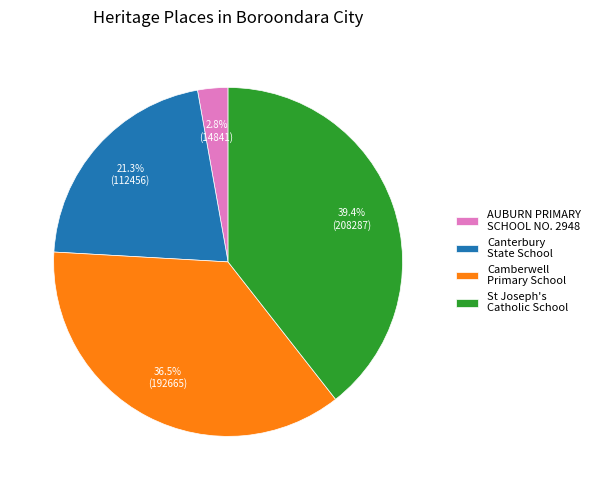

What is the ratio of the value at Canterbury State School to the value at AUBURN PRIMARY SCHOOL NO. 2948?

7.6